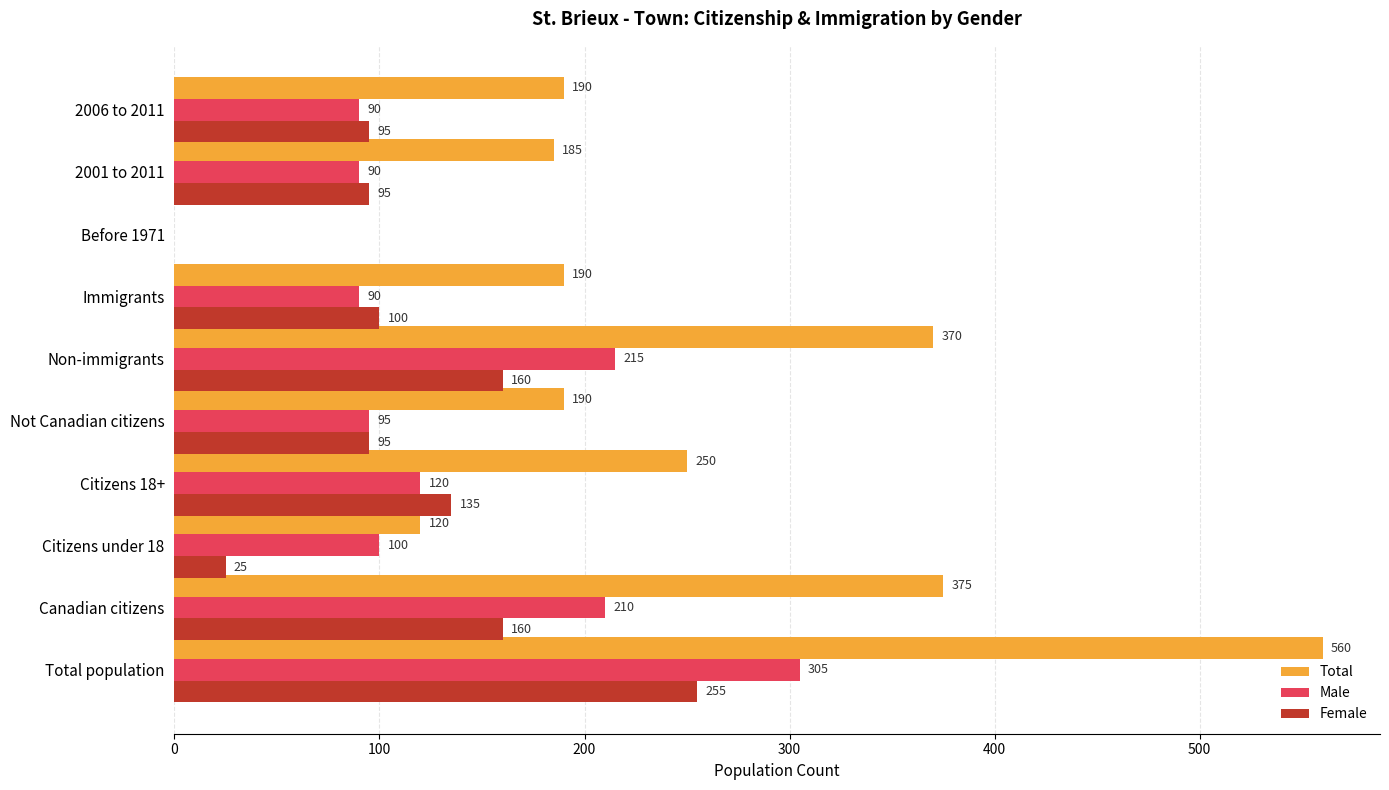

What is the sum of the Female values at 2006 to 2011 and Total population?

350